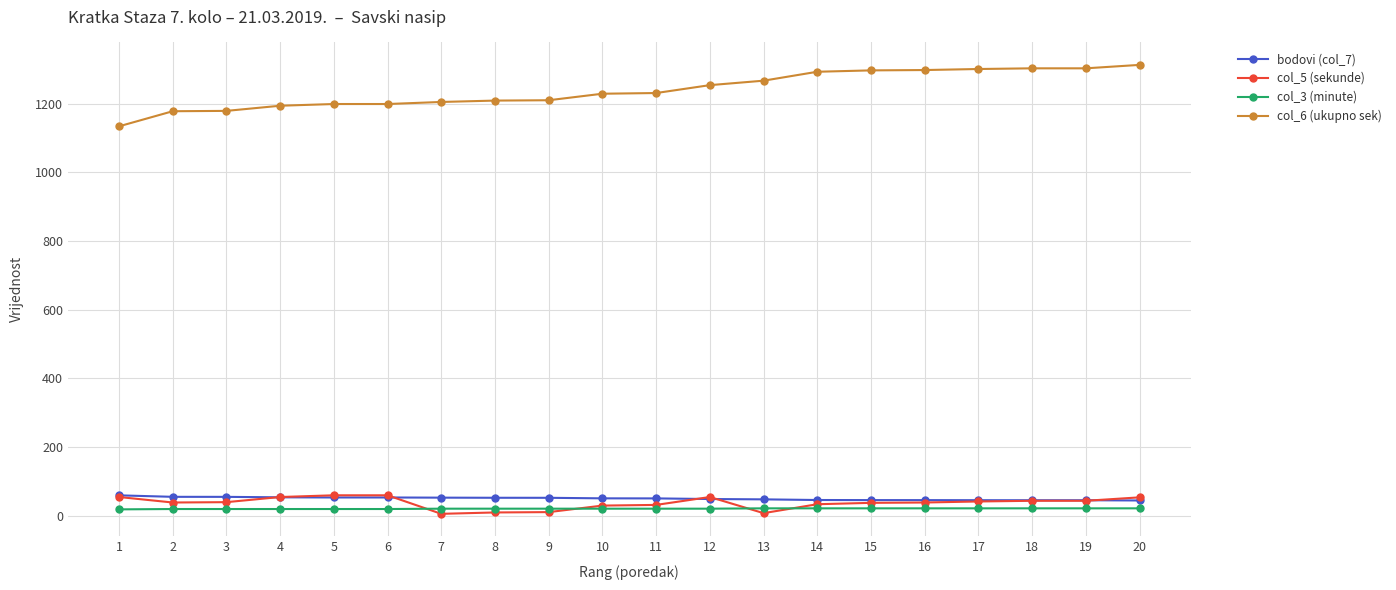

What is the difference between the maximum and minimum values in the col_5 (sekunde) series?

54.0